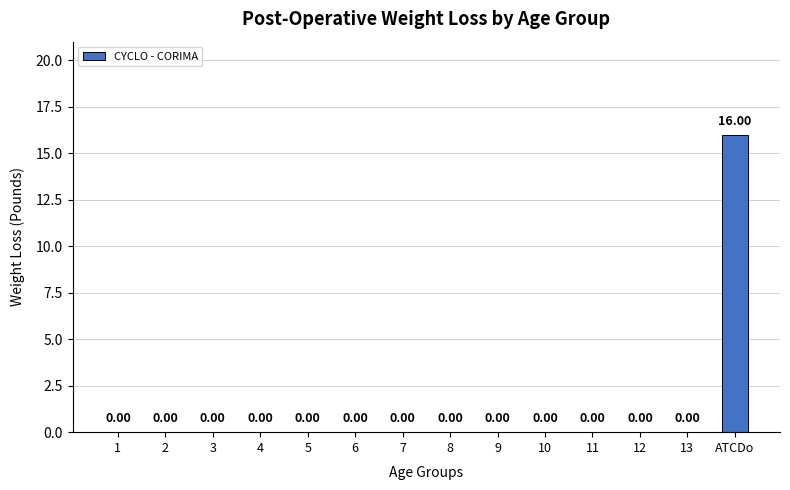

The value at 8 is 7. True or false?

False